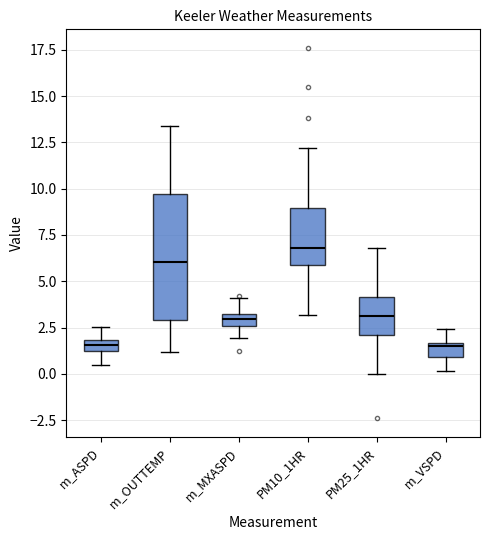

Comparing the boxes themselves (not the whiskers), which one is the tallest?

m_OUTTEMP